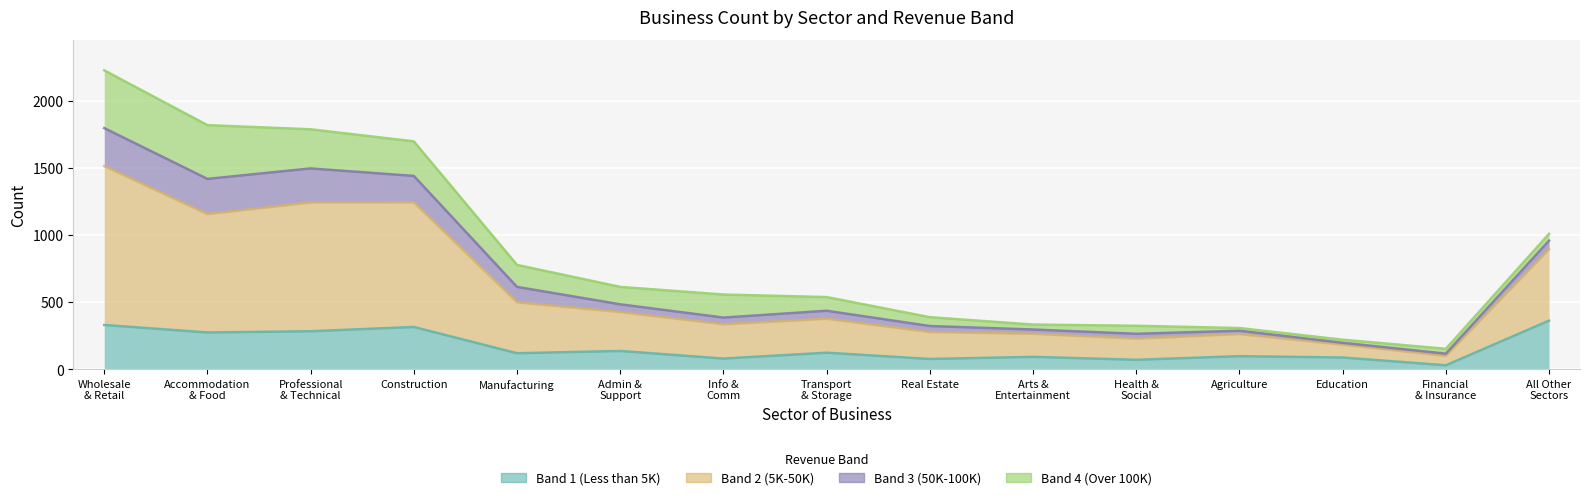

How many interior local peaks does the Band 1 (Less than 5K) series have?

5